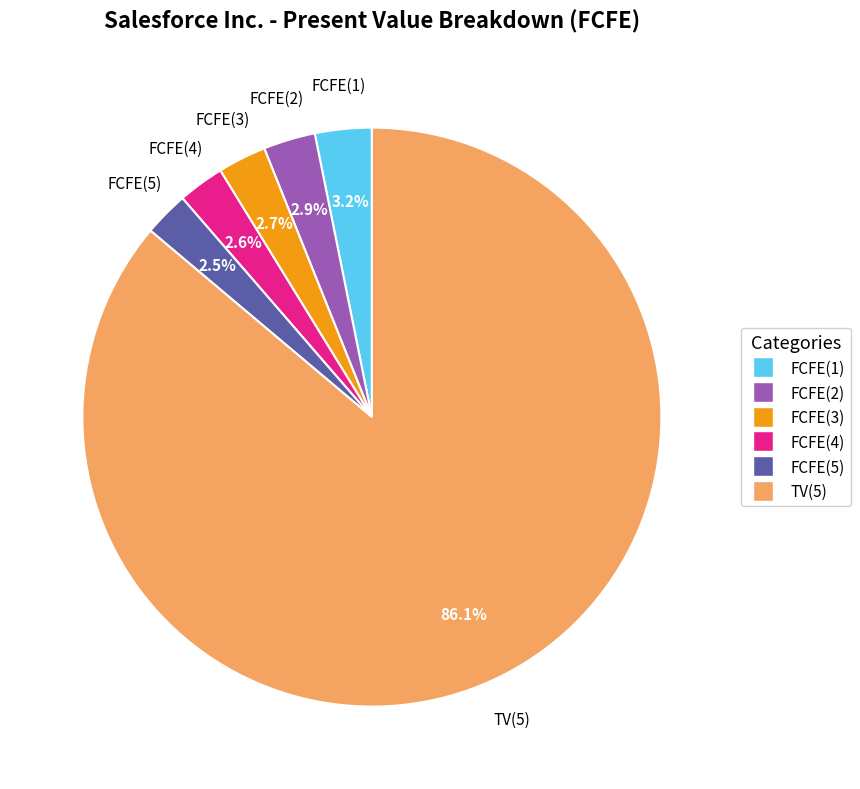

Which slice represents more than half of the pie?

TV(5)